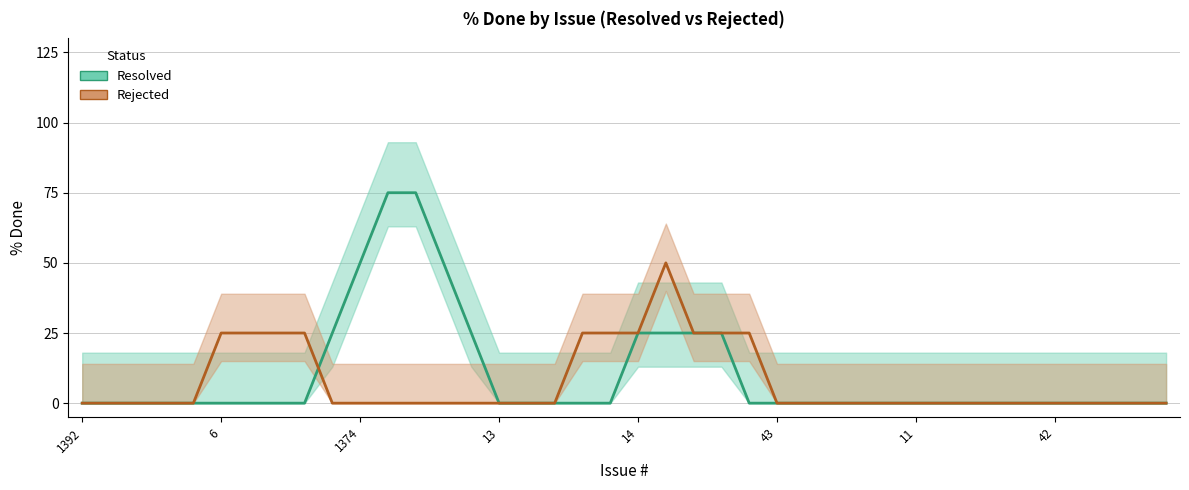

Is this an area chart (filled region under the line)?

No